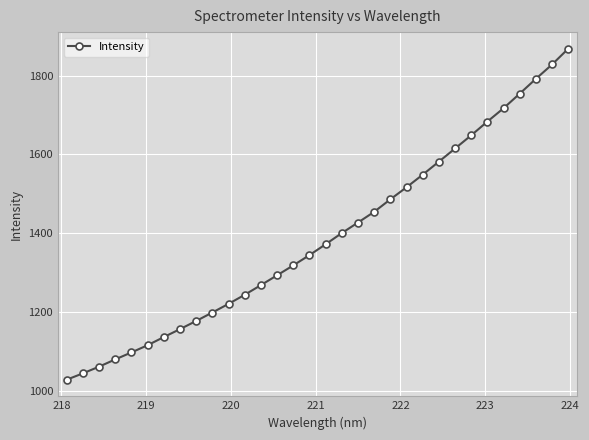

What is the greatest value displayed?

1868.6